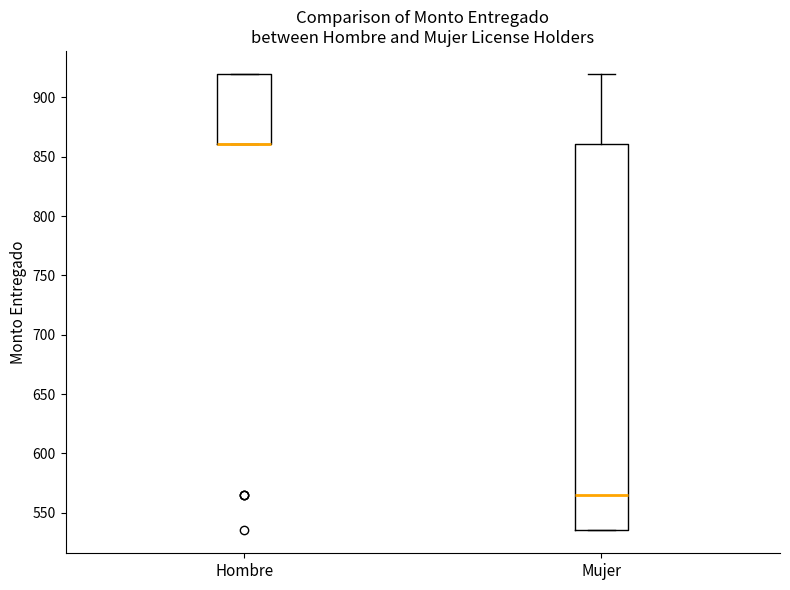

Reading left to right, read every box against the y-axis: the position of its median line, the range the box covers, and the ends of its whiskers. The values are not printed on the chart, so give them approximately, as read against the axis.

Hombre: median 860 (drawn on the box's lower edge), box 860 to 920, whiskers 860 to 920
Mujer: median 565, box 535 to 860, whiskers 535 to 920